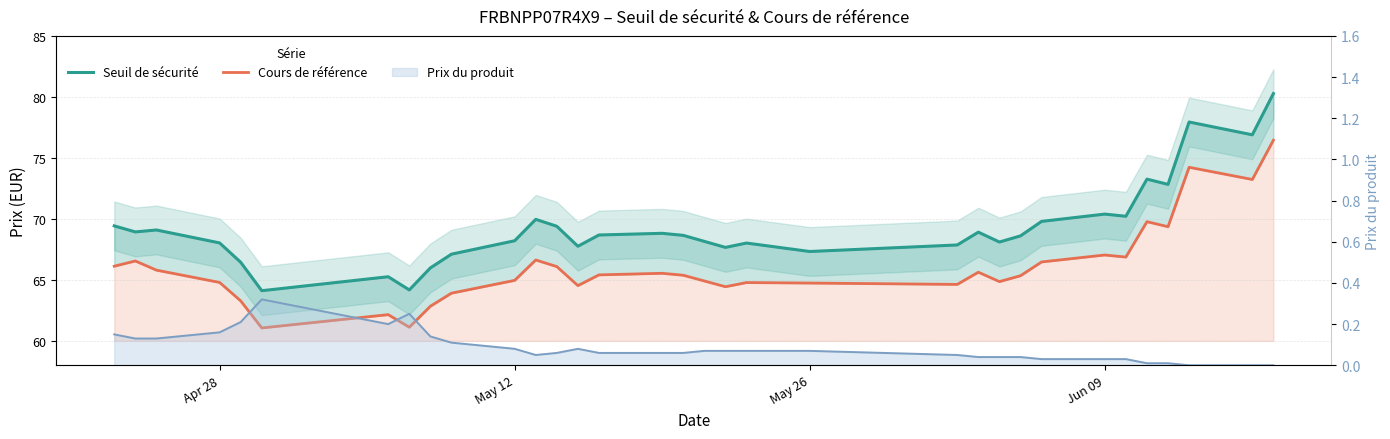

True or false: Cours de référence and Seuil de sécurité cross at least once.

False